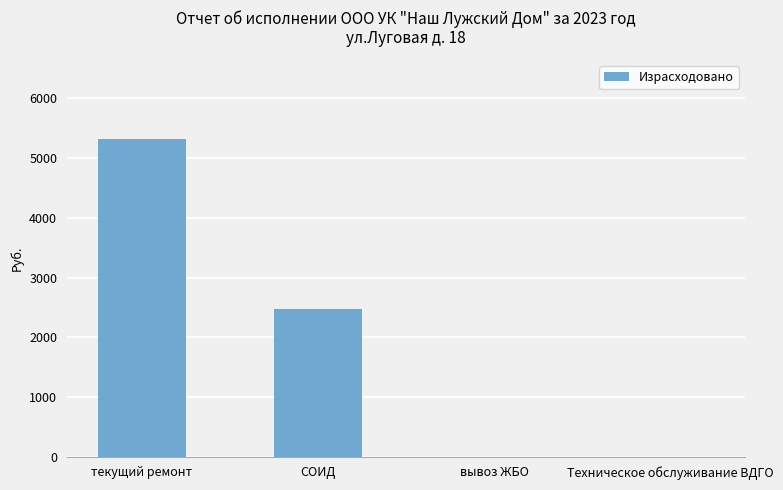

What is the sum of all values?

7788